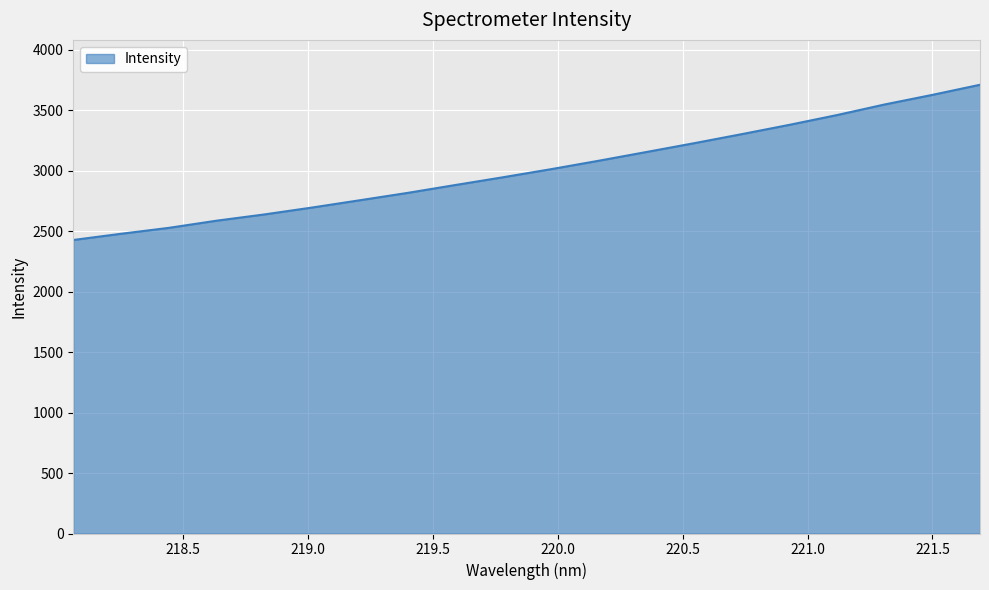

What is the difference between the maximum and minimum values?

1283.3